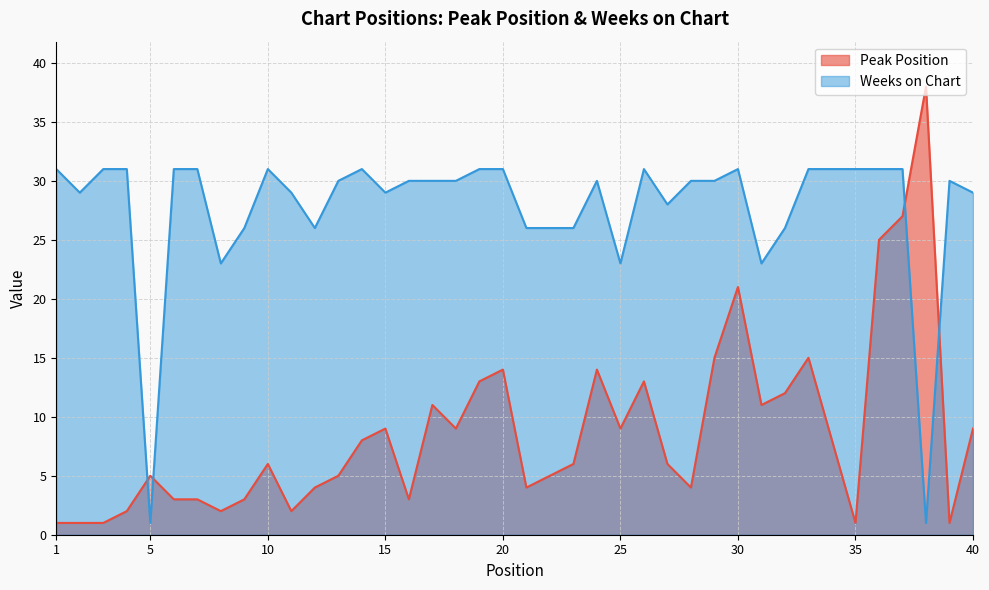

Between 12 and 27, which series saw the biggest shift?

Peak Position